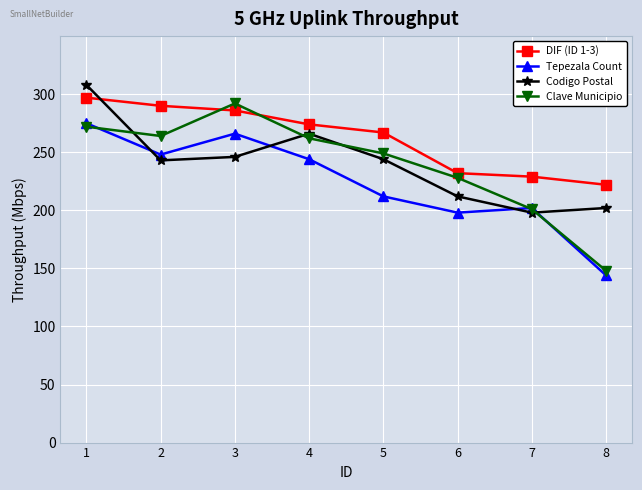

Rank the series at 4 from highest to lowest value.

DIF (ID 1-3), Codigo Postal, Clave Municipio, Tepezala Count